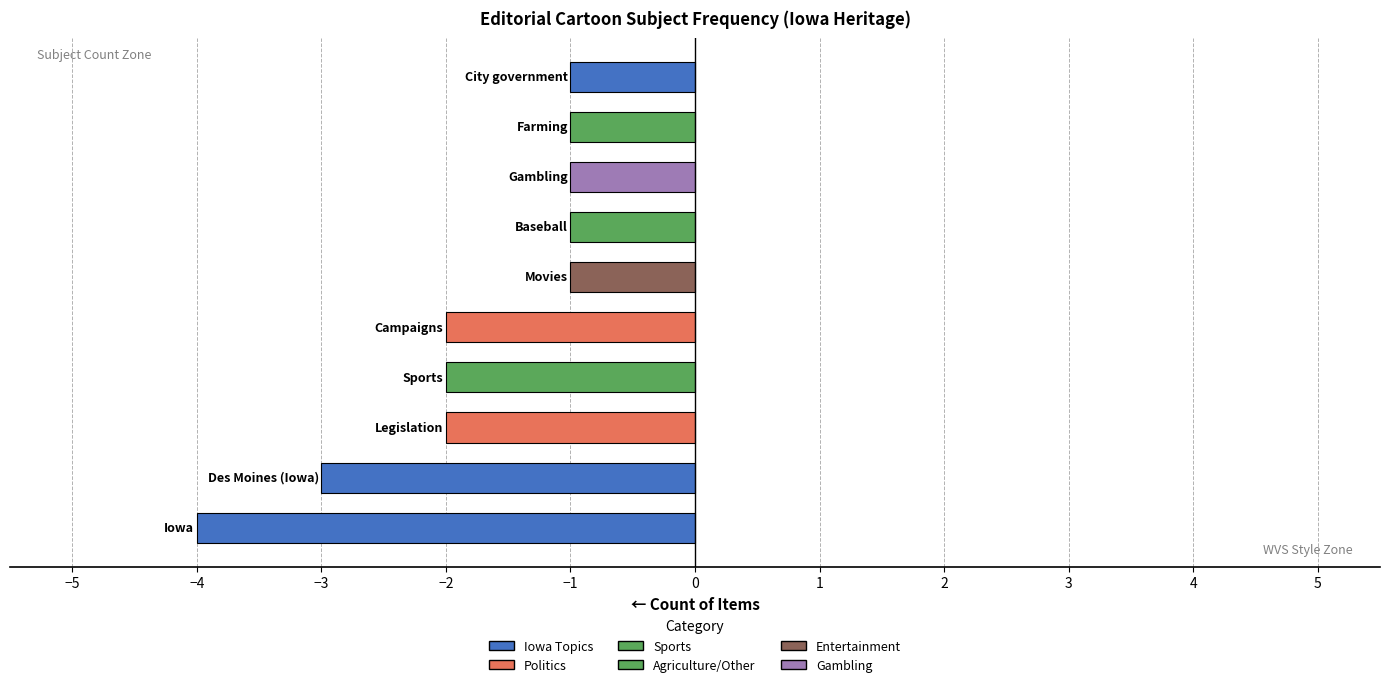

What is the difference between the maximum and minimum values?

3